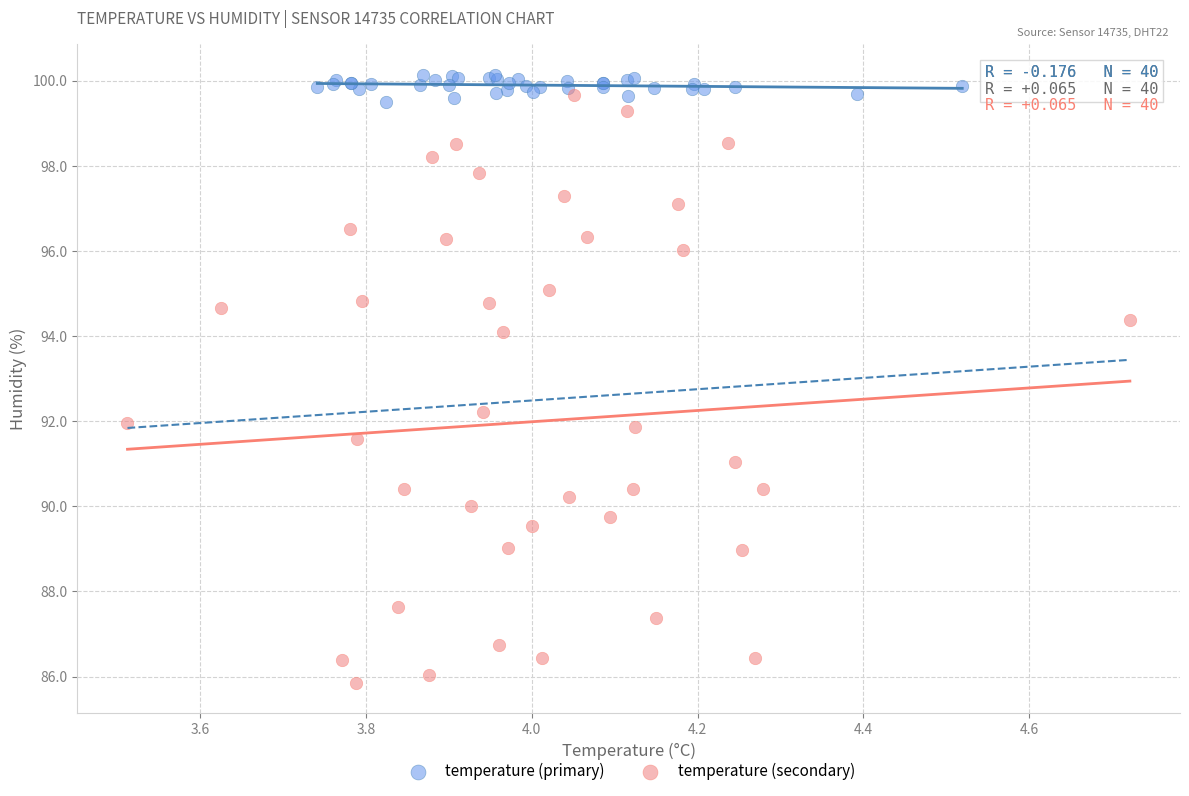

Which series reaches the minimum Y coordinate?

temperature (secondary)